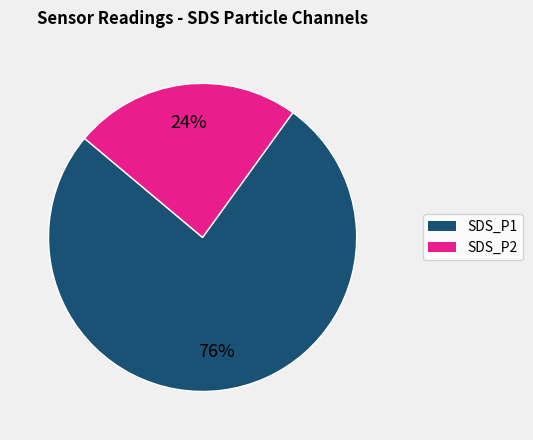

Is there any slice that represents more than half of the pie?

Yes